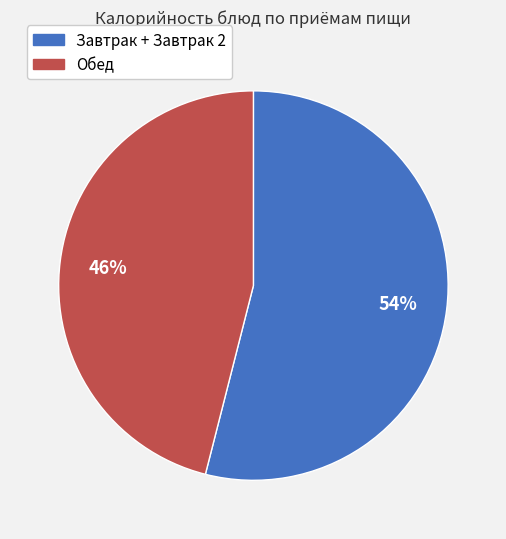

To the nearest percent, what is the difference between the largest and smallest slice percentages?

8%